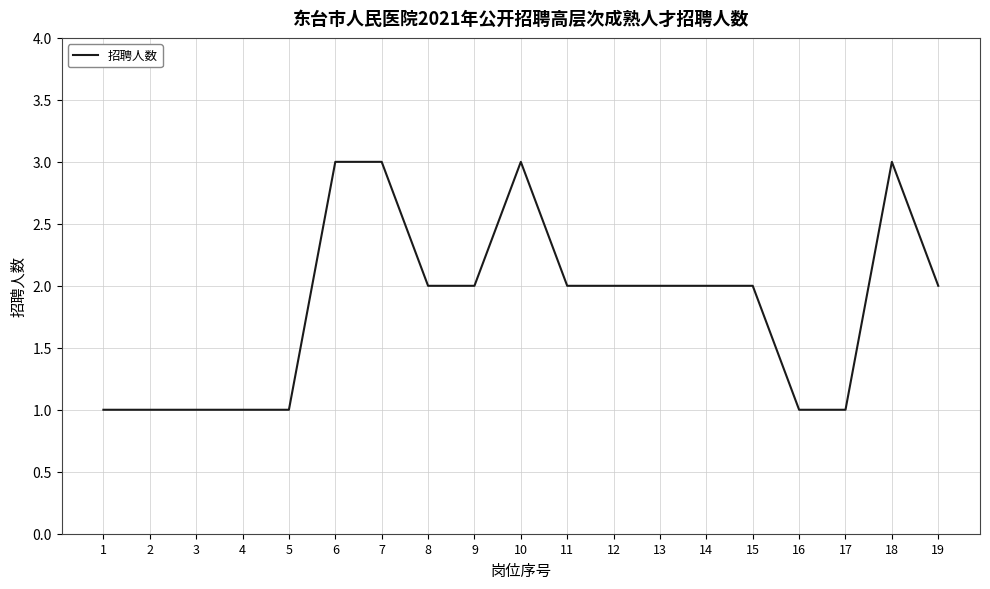

The chart shows a value of 2 at 10. True or false?

False